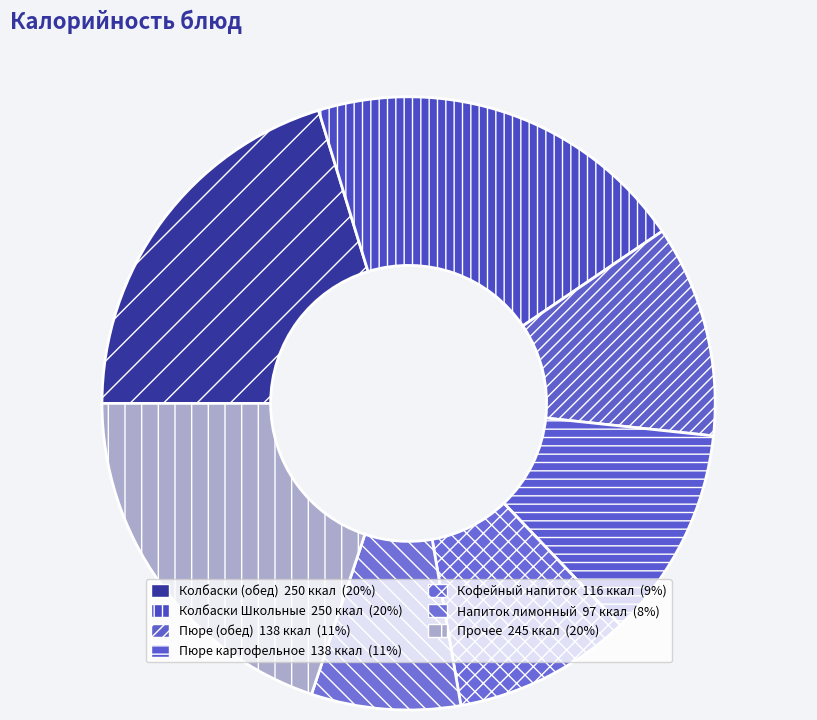

How many segments does this pie chart have?

7